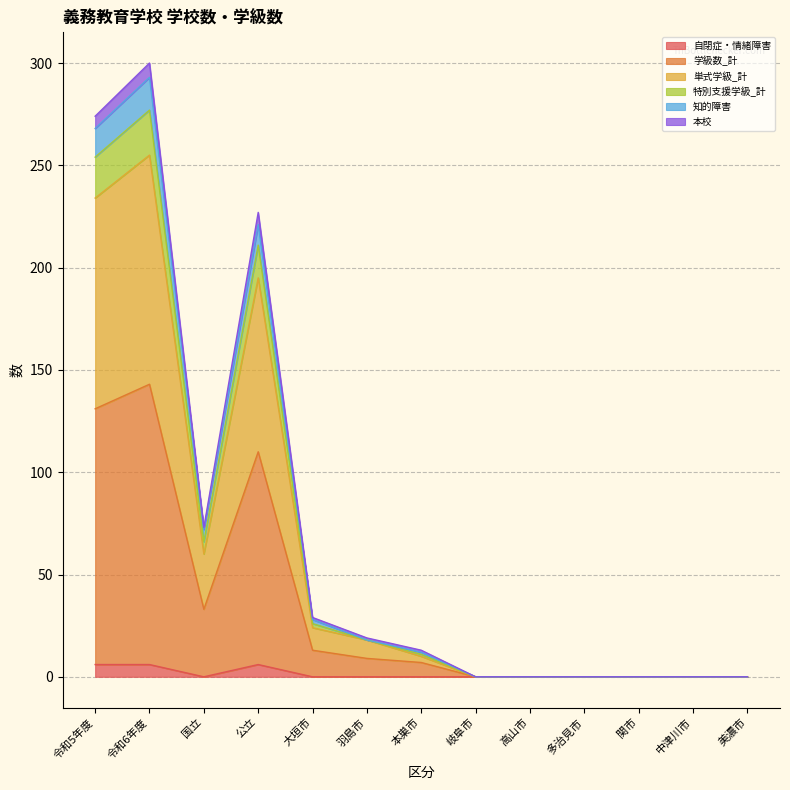

The 自閉症・情緒障害 series shows 0 at 大垣市. True or false?

True